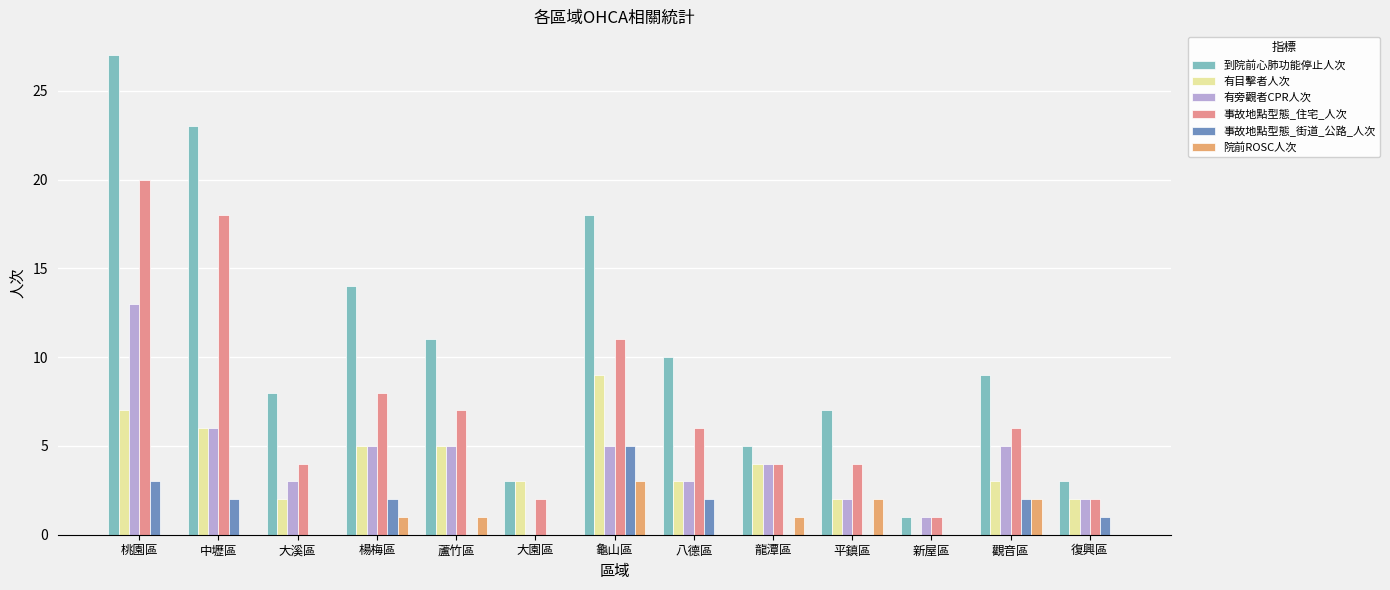

Which category has the highest value across all series?

桃園區